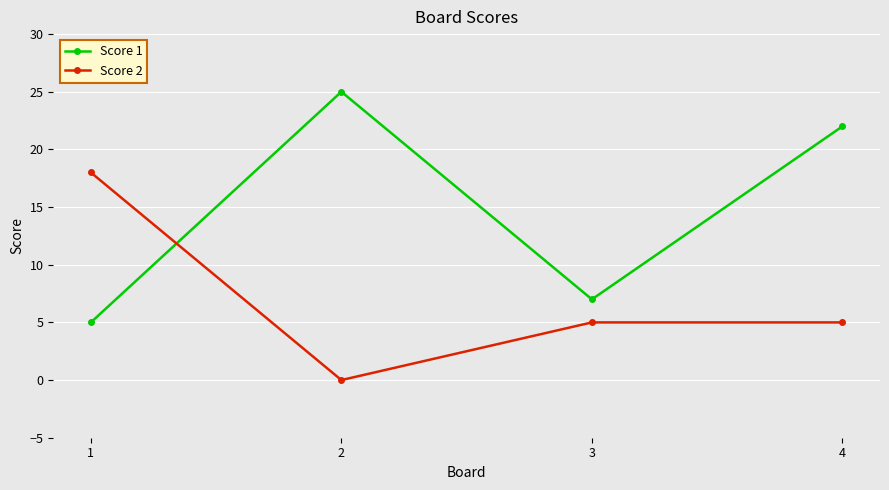

What is the spread (max minus min) of values at 3?

2